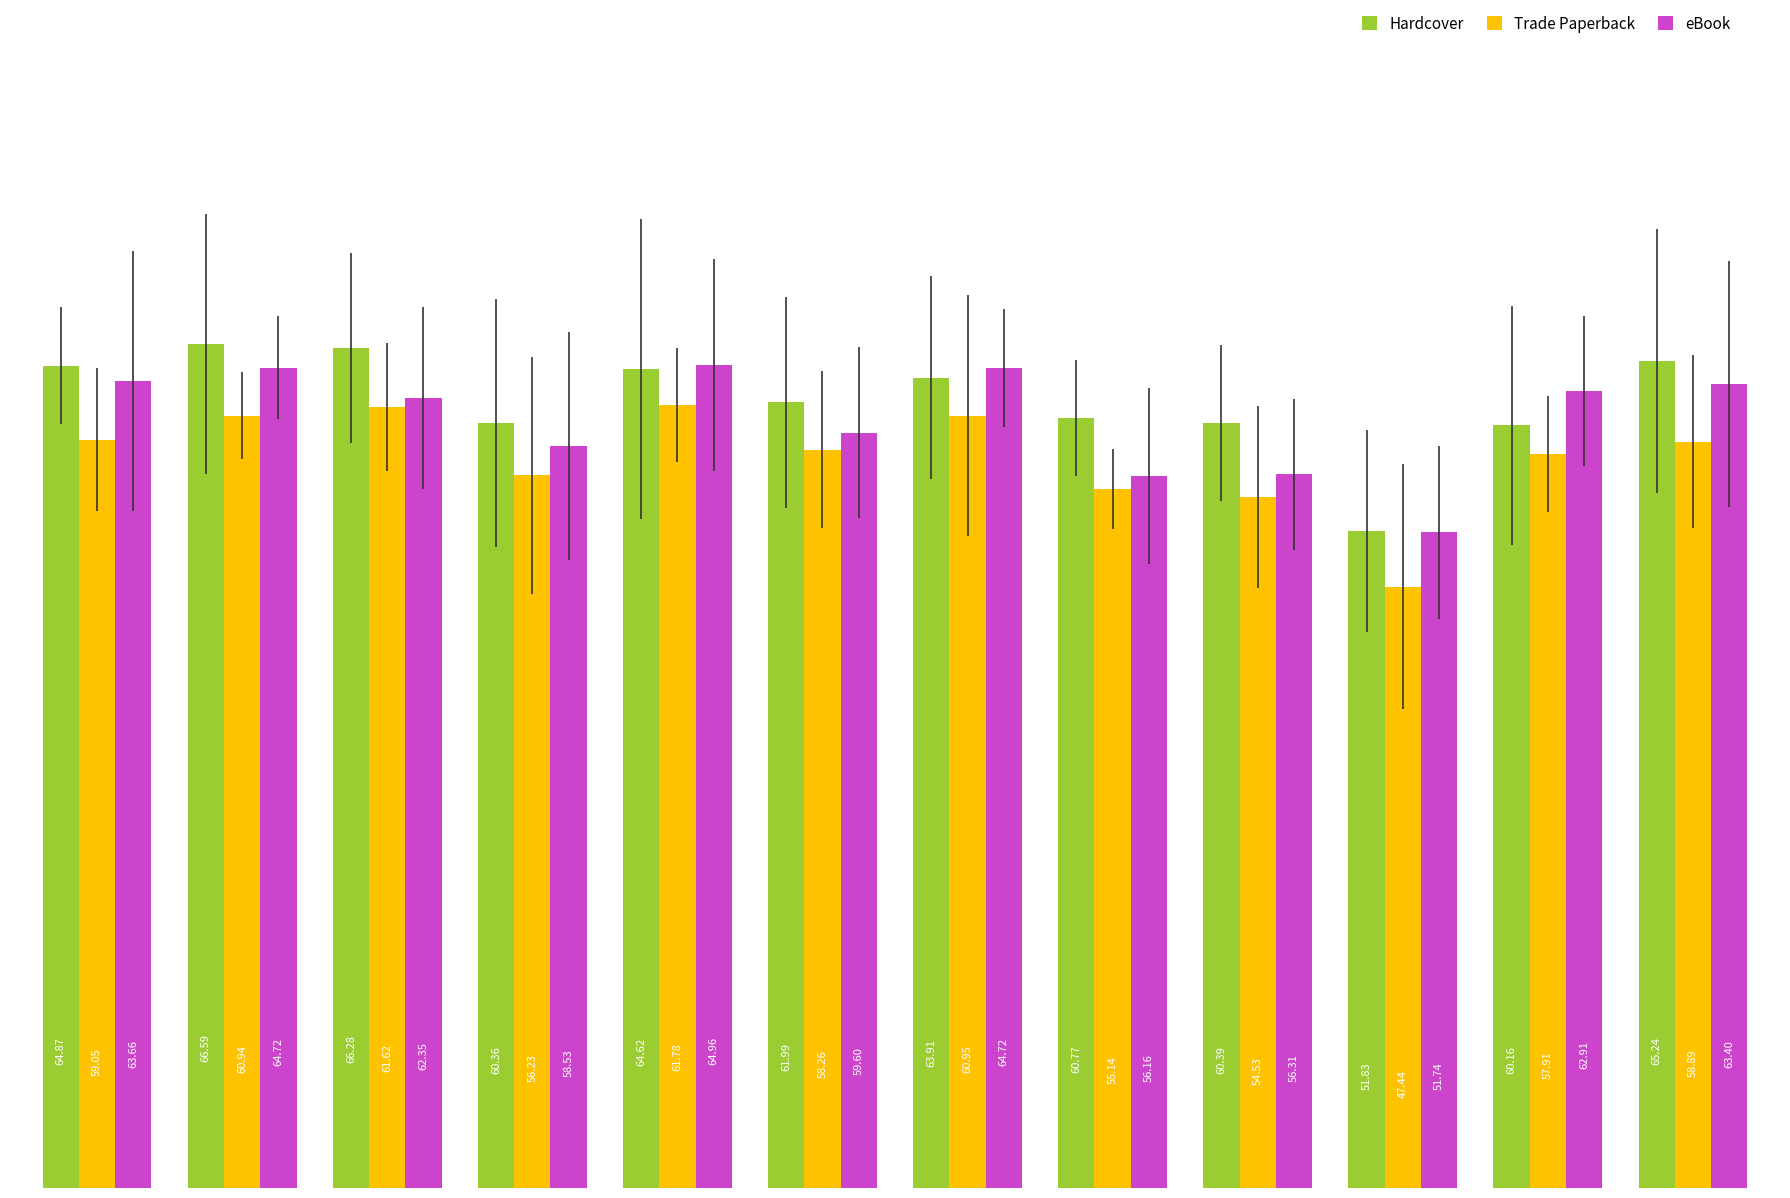

At how many categories does at least one series exceed 61?

8